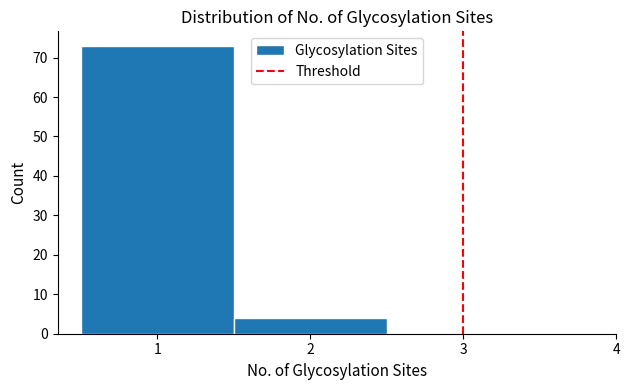

Reading left to right, list every bar in this chart as the range it spans on the x-axis followed by its height. The values are not printed on the chart, so give them approximately, as read against the axis.

0.5 to 1.5: 73
1.5 to 2.5: 4
2.5 to 3.5: 0